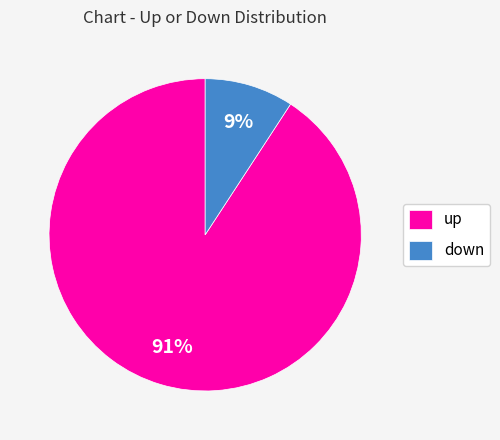

Which has a higher value, down or up?

up